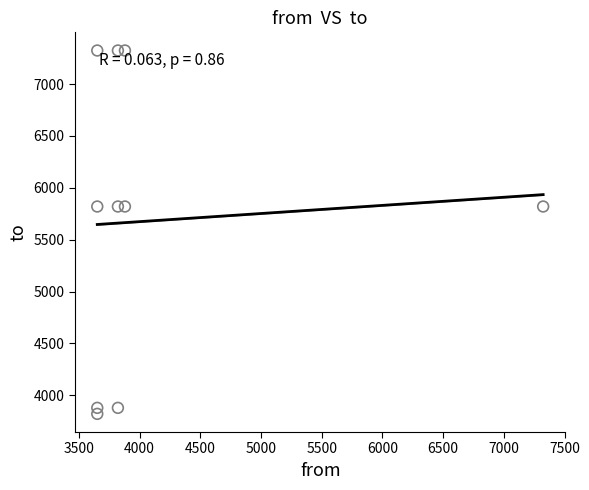

What is the average X value?

4115